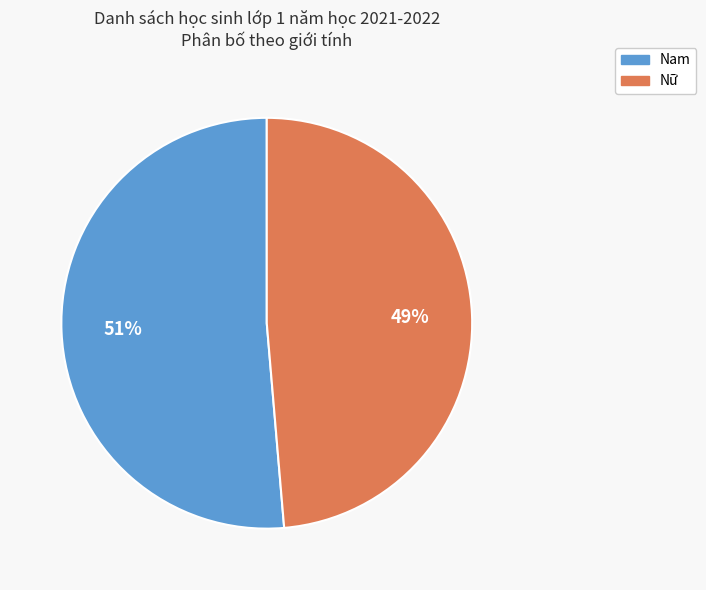

To the nearest percent, what is the average slice percentage?

50%